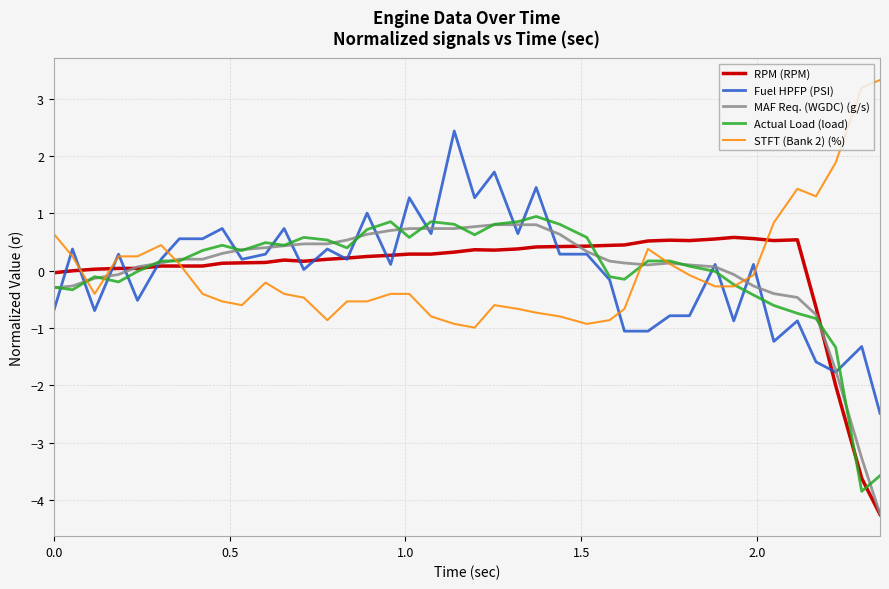

What is the lowest value of the MAF Req. (WGDC) (g/s) series?

-4.2